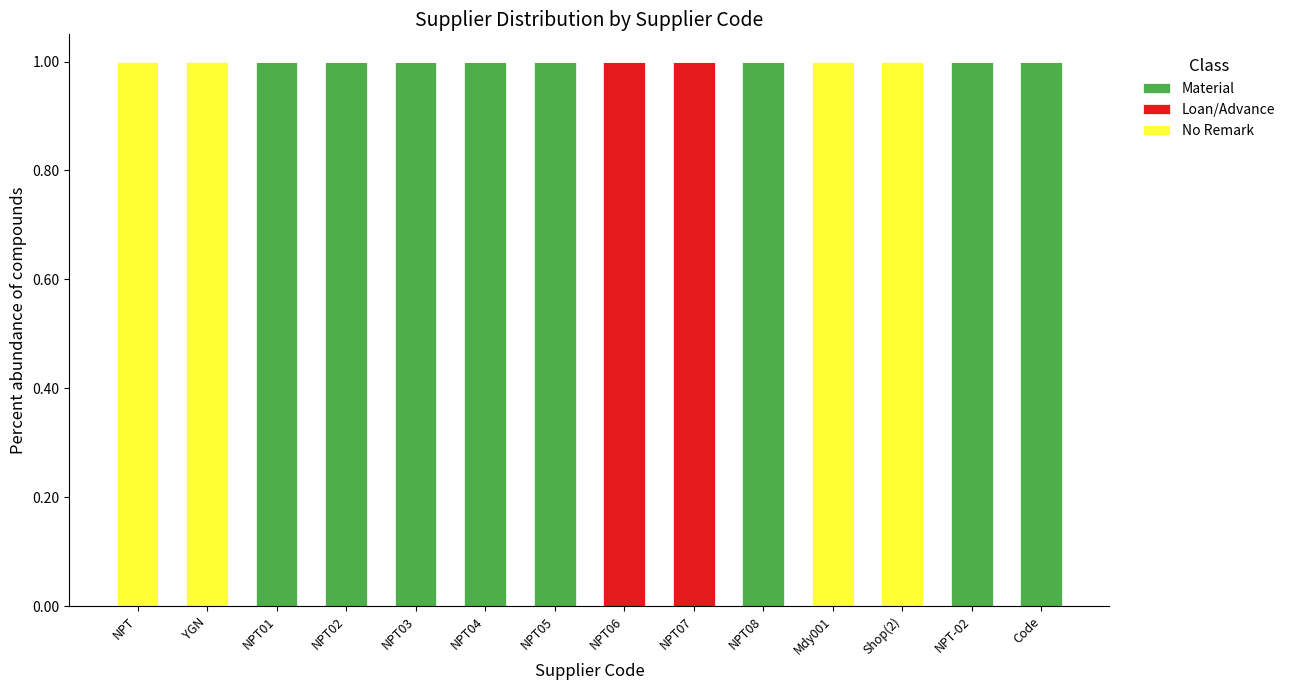

Are the bars horizontal?

No